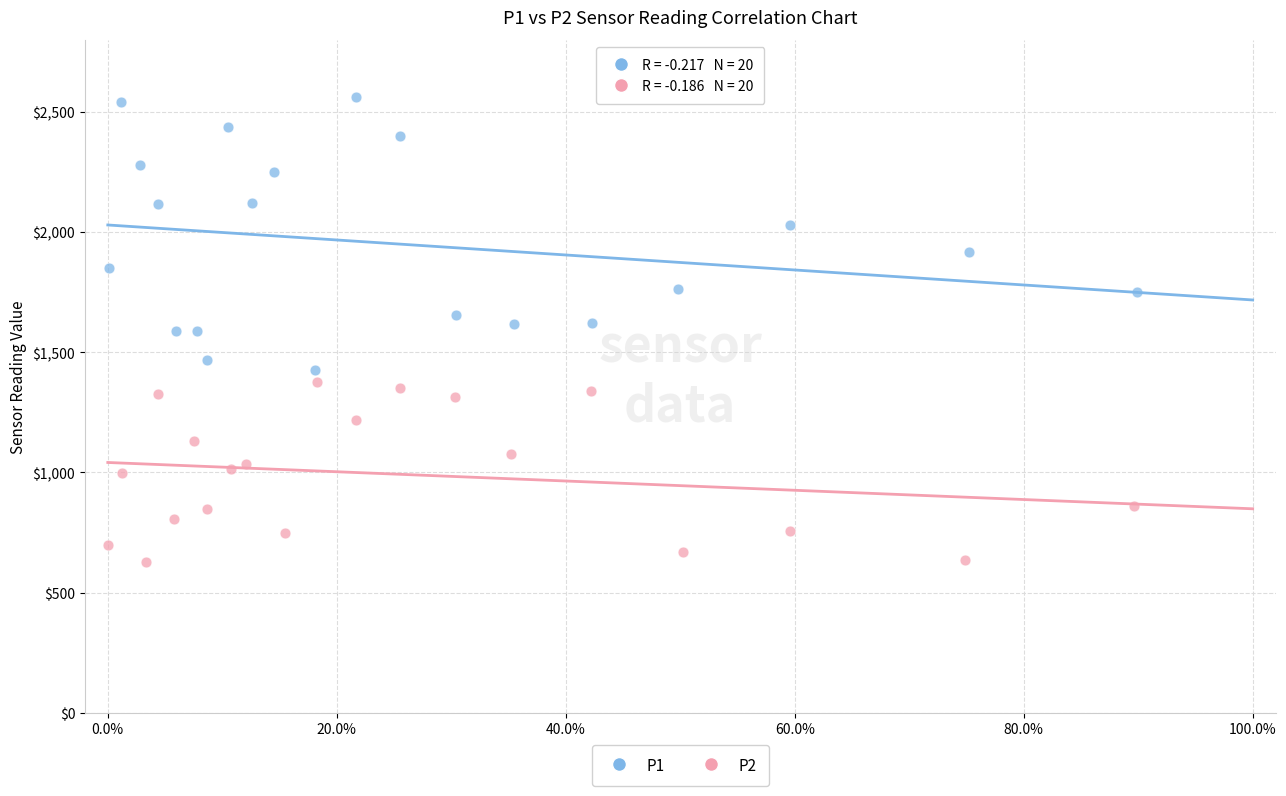

What are all the series names shown in the legend?

P1, P2